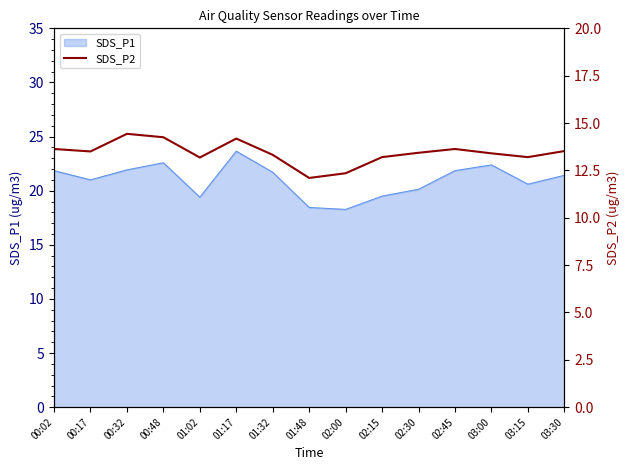

Is it true that SDS_P1 equals 21.7 at 01:32?

True